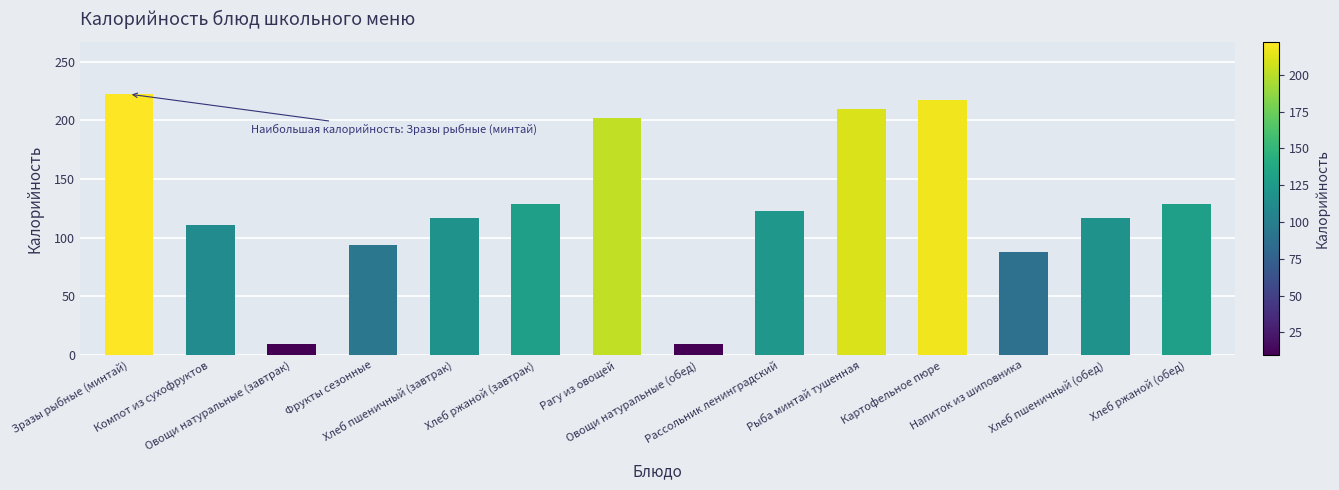

What is the greatest value displayed?

222.4